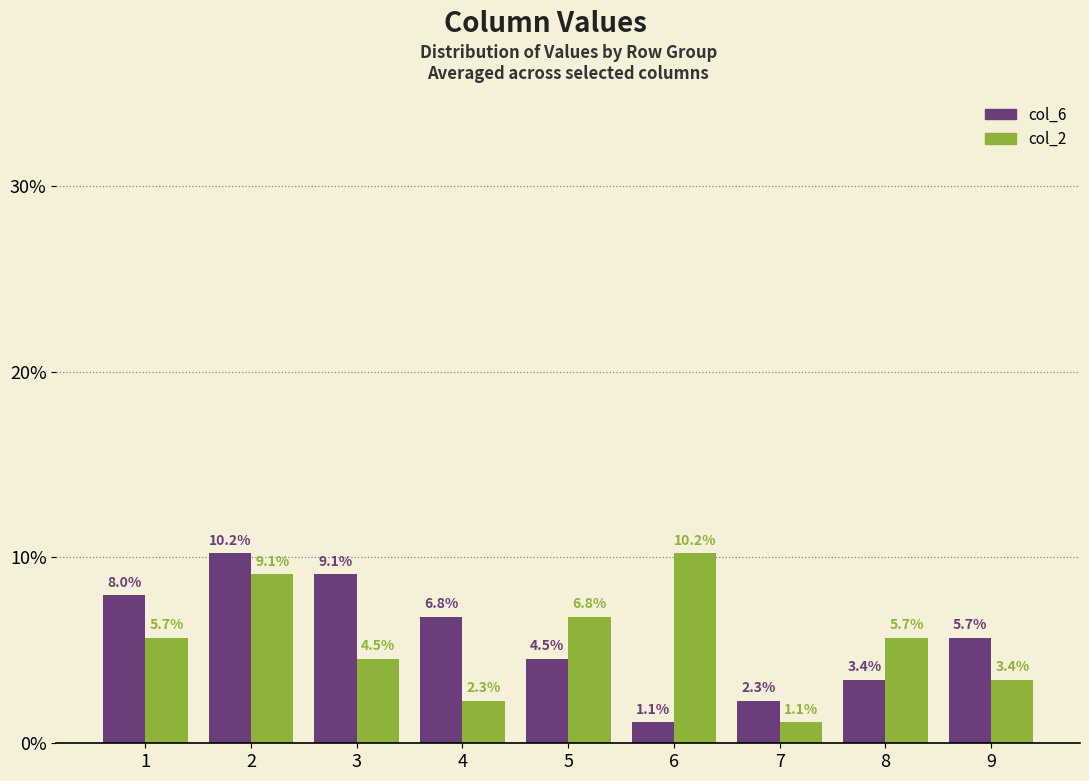

Are the bars horizontal?

No